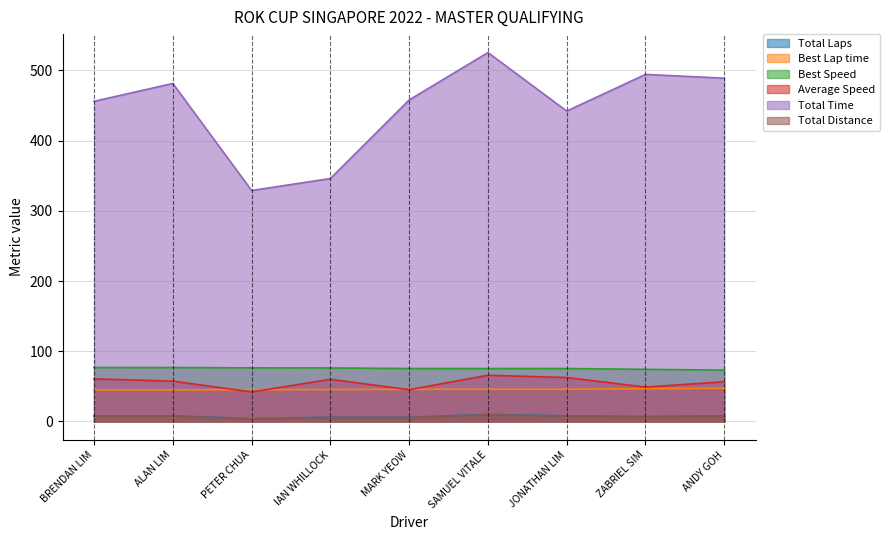

How many series are shown in this chart?

6